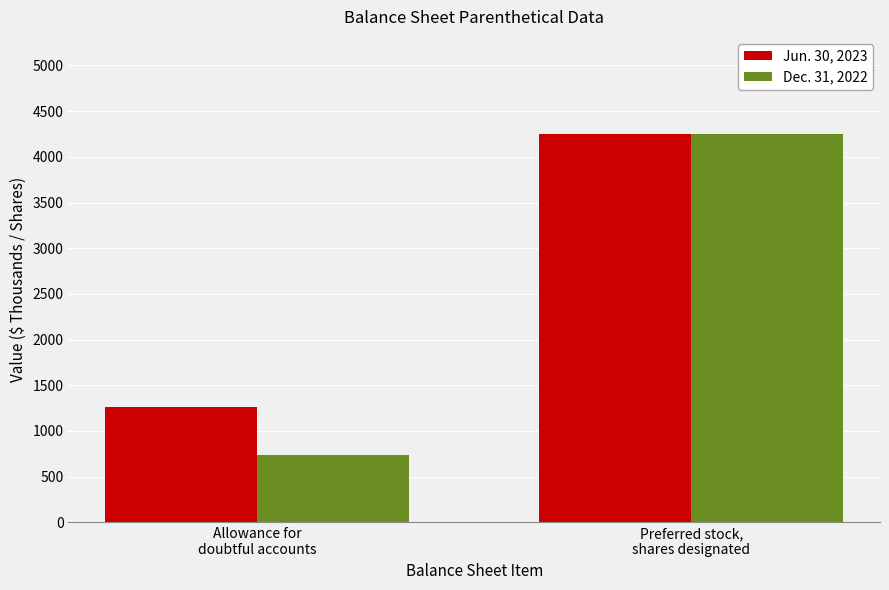

What are all the series names shown in the legend?

Jun. 30, 2023, Dec. 31, 2022